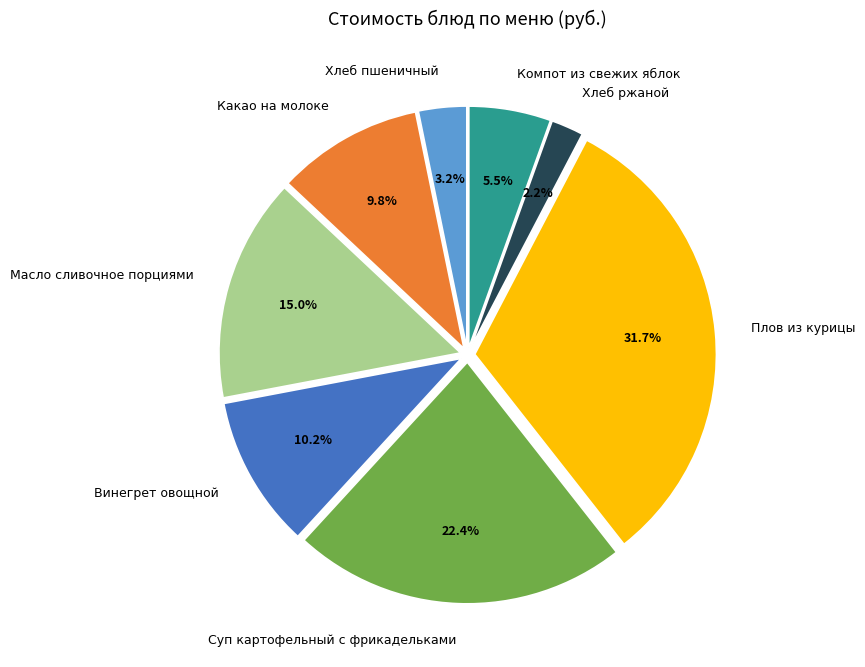

Is there a majority slice in this chart?

No